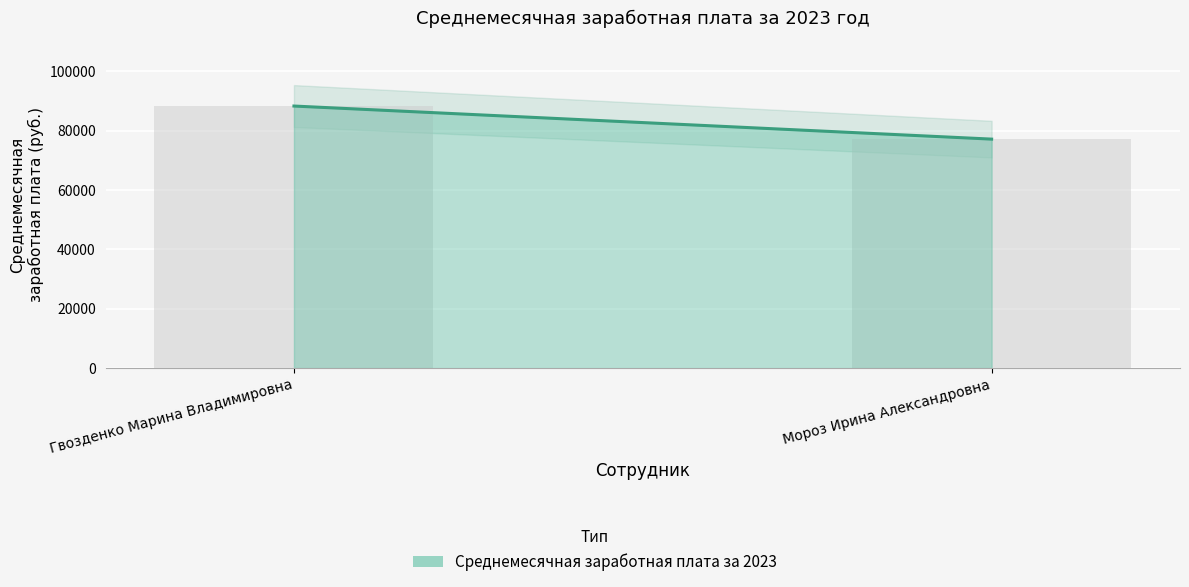

What is the value of the 1st bar from the left?

88290.8